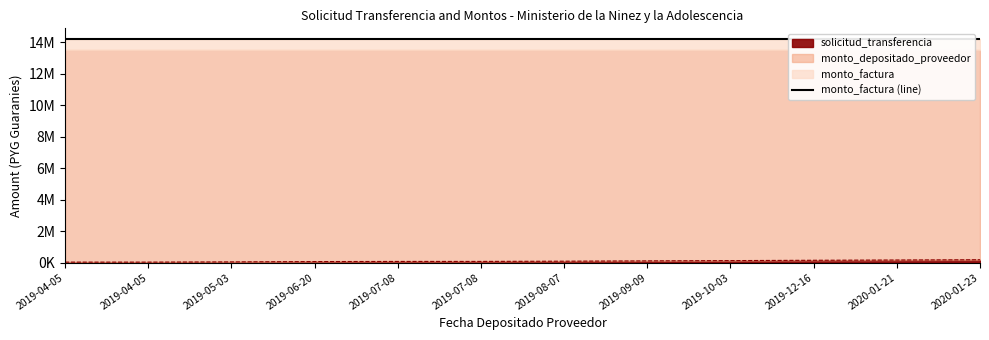

Does the chart display data point markers on the line(s)?

No